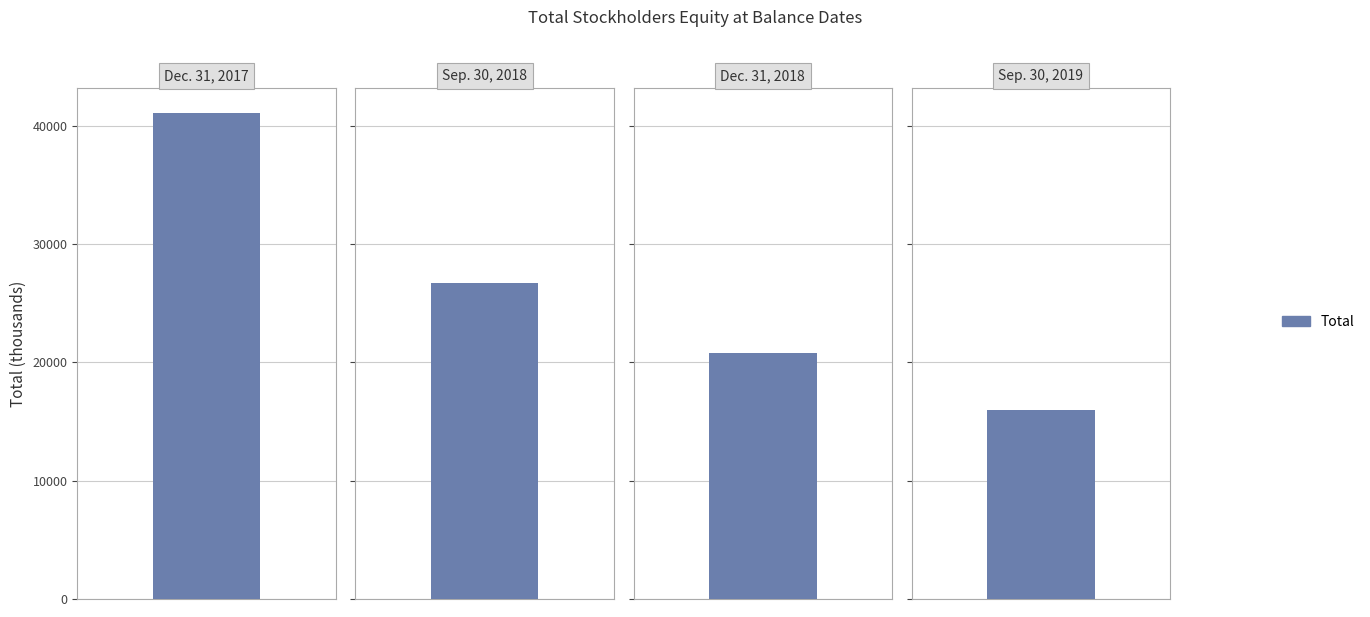

Does the chart contain stacked bars?

No